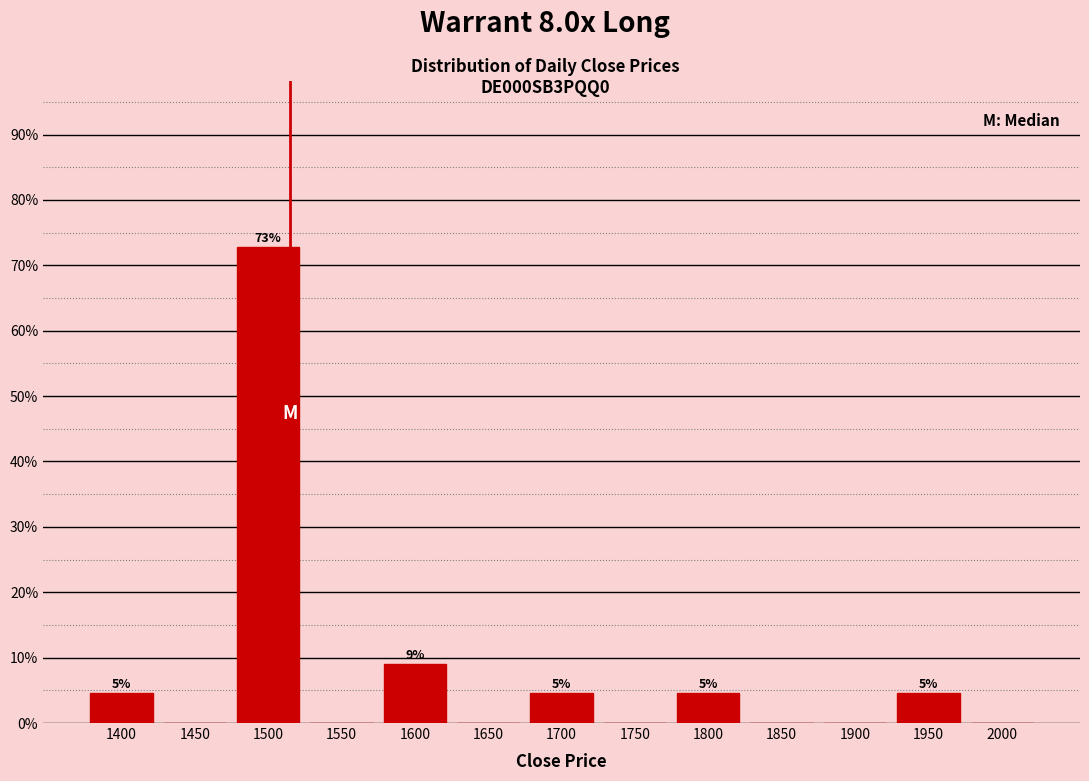

Which range on the x-axis has the tallest bar?

1475 to 1525